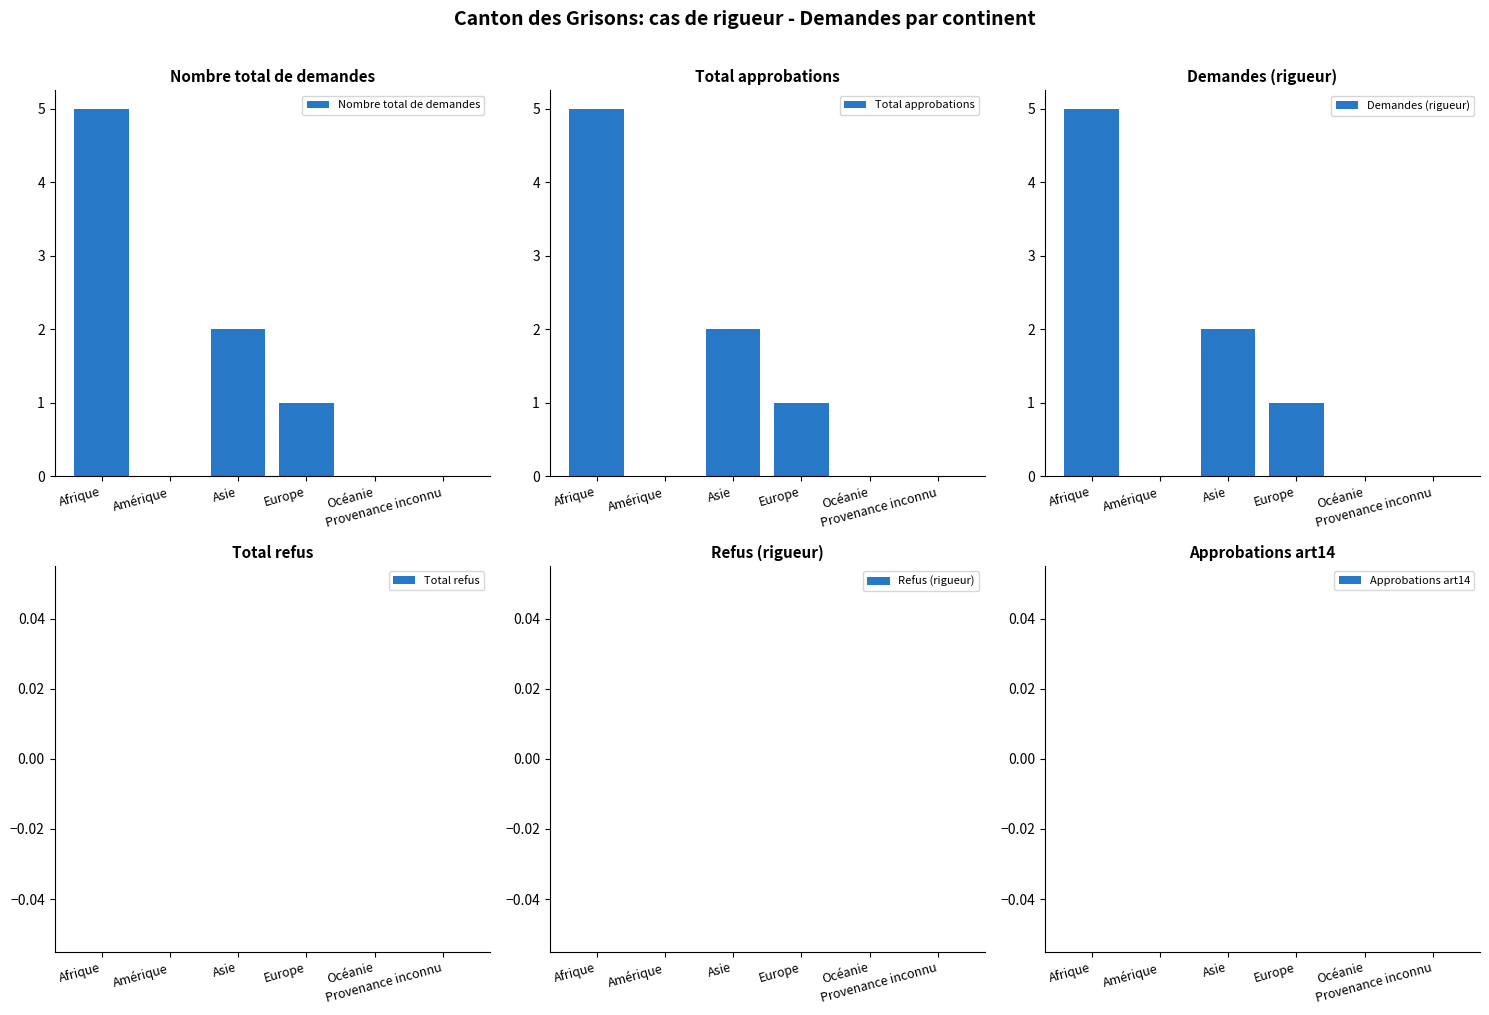

Between Afrique and Amérique, which series saw the biggest shift?

Nombre total de demandes